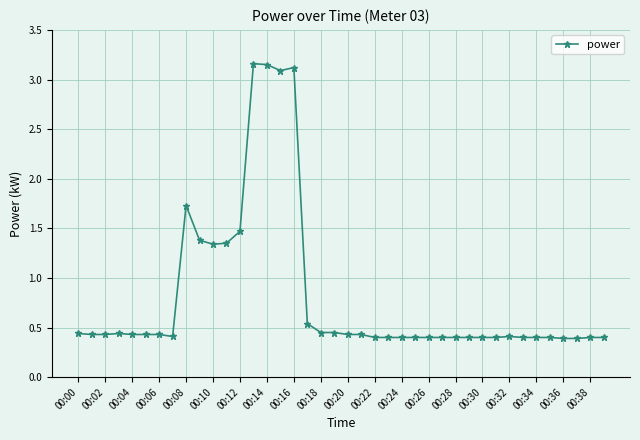

What is the difference between the second highest and minimum values?

2.8